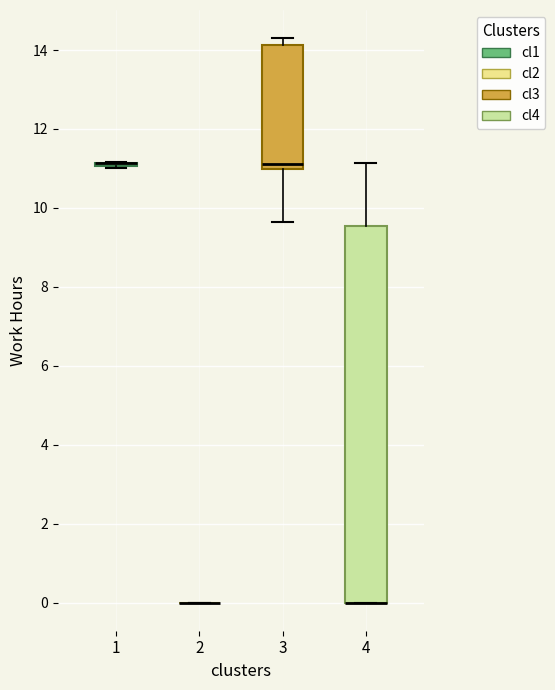

Reading left to right, transcribe this box plot: for each box, give where its median line is, the range the box spans, and where its two whiskers end, as read against the y-axis. The values are not printed on the chart, so give them approximately, as read against the axis.

1: box collapsed to a line at 11.2, whiskers 11.0 to 11.2
2: box collapsed to a line at 0.0, whiskers 0.0 to 0.0
3: median 11.2, box 11.0 to 14.2, whiskers 9.6 to 14.4
4: median 0.0 (drawn on the box's lower edge), box 0.0 to 9.6, whiskers 0.0 to 11.2